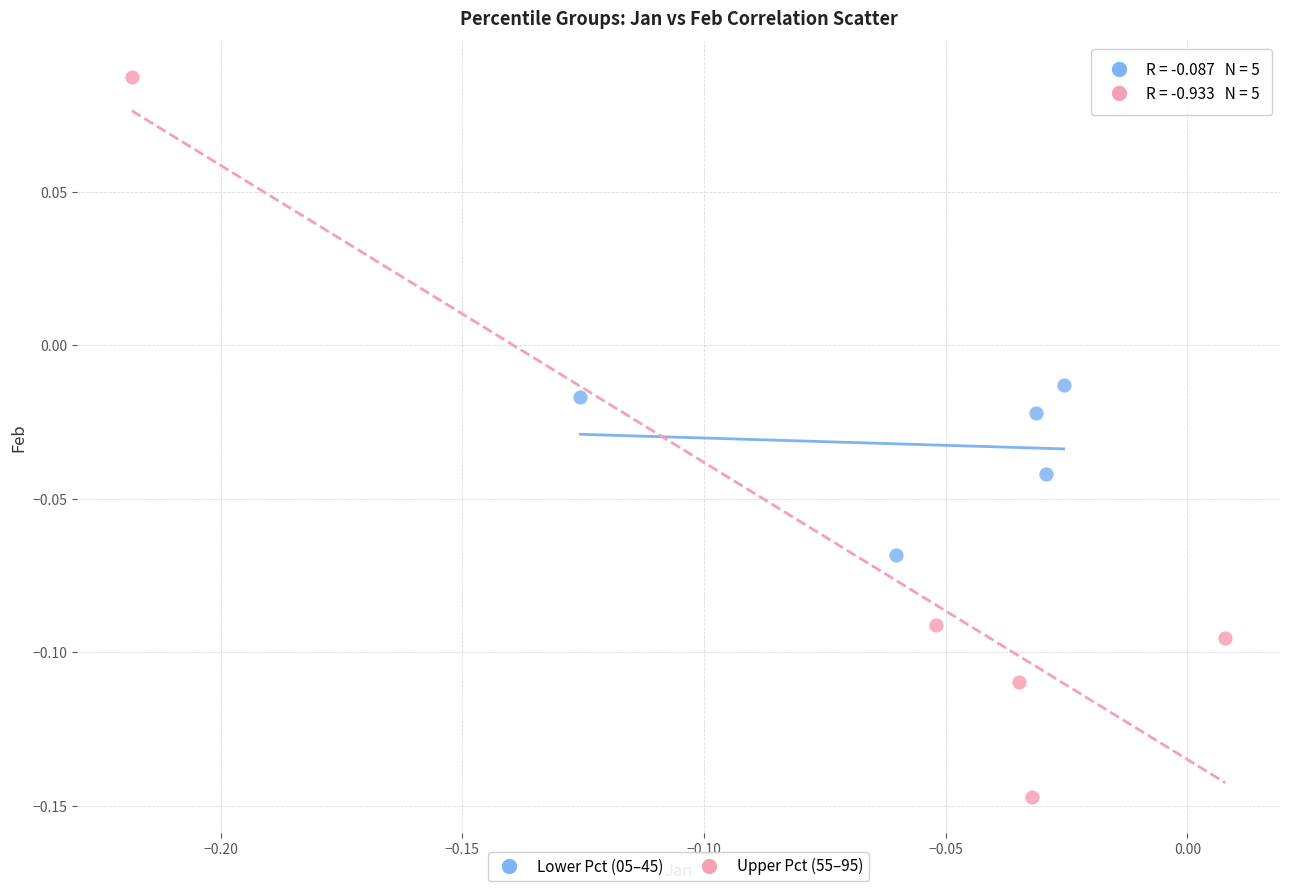

Which series contains the lowest Y value?

Upper Pct (55–95)